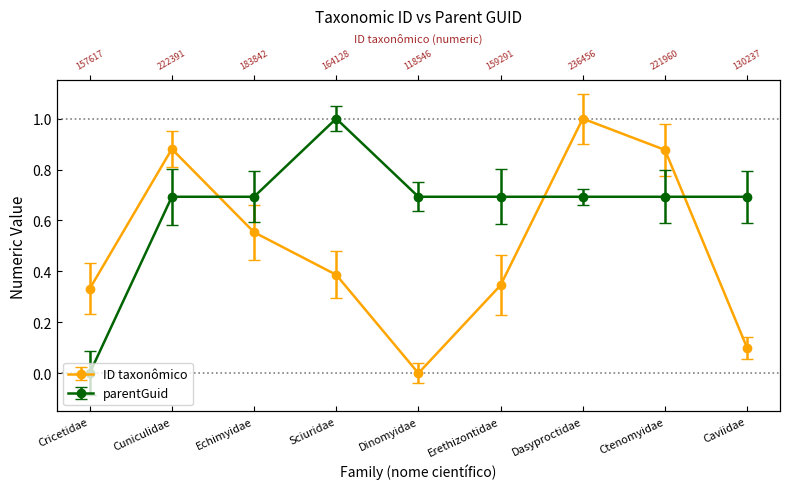

Which series has the largest range (max minus min)?

ID taxonômico